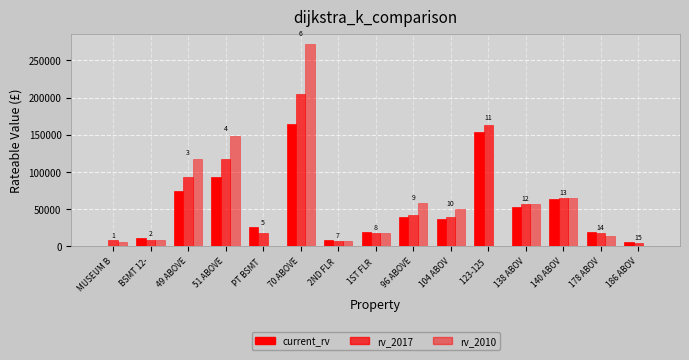

What is the highest value of the rv_2010 series?

272500